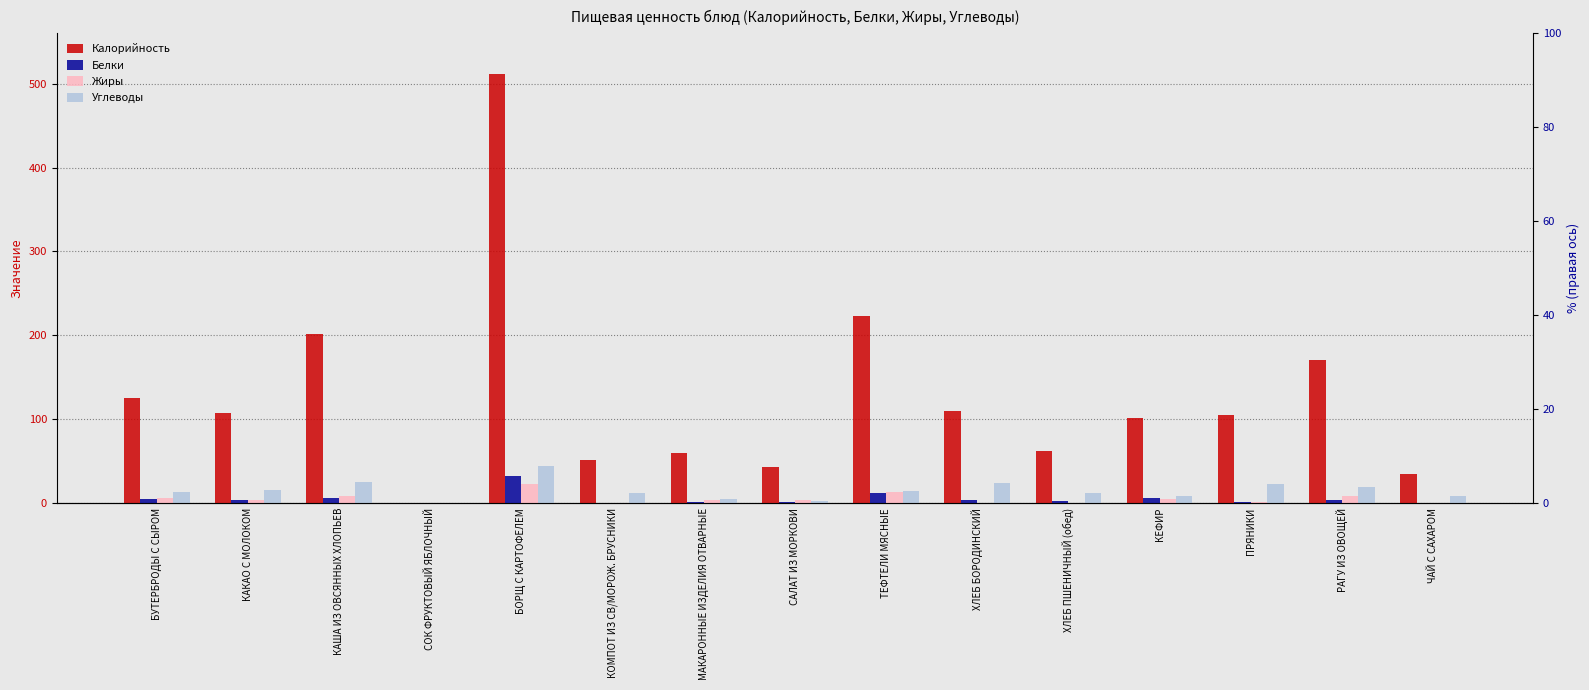

At how many categories does at least one series exceed 85?

9